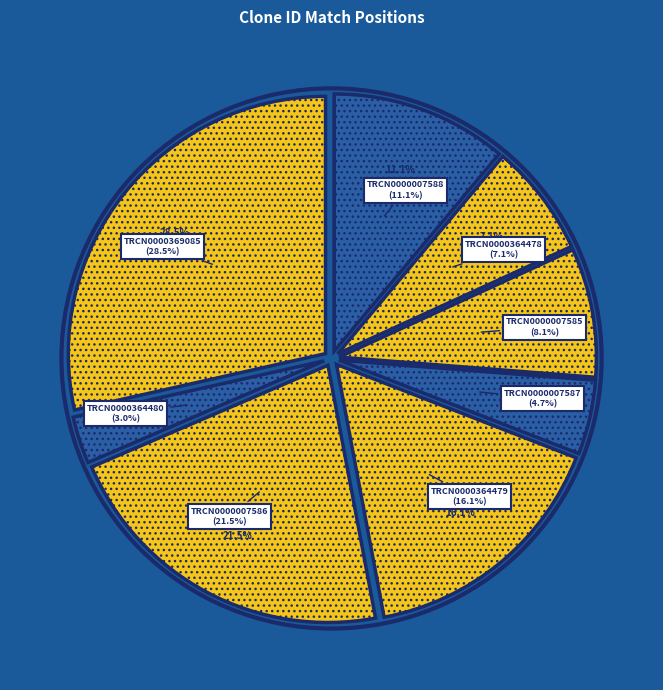

To the nearest percent, what is the difference between the largest and smallest slice percentages?

26%